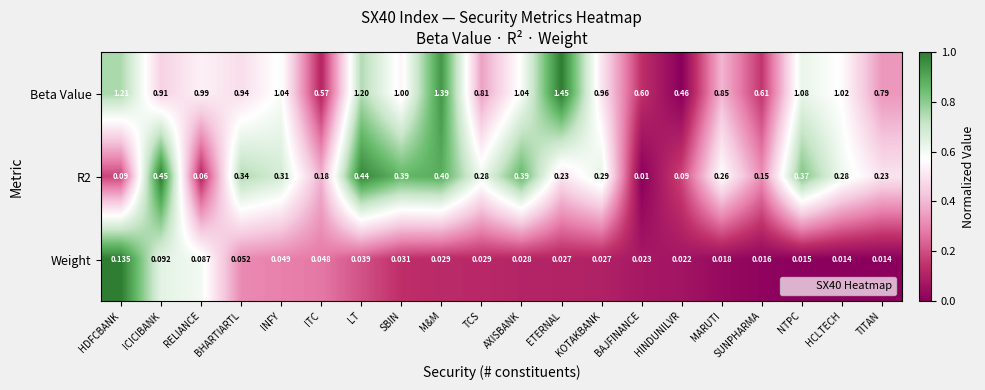

At how many categories does at least one series exceed 0?

20